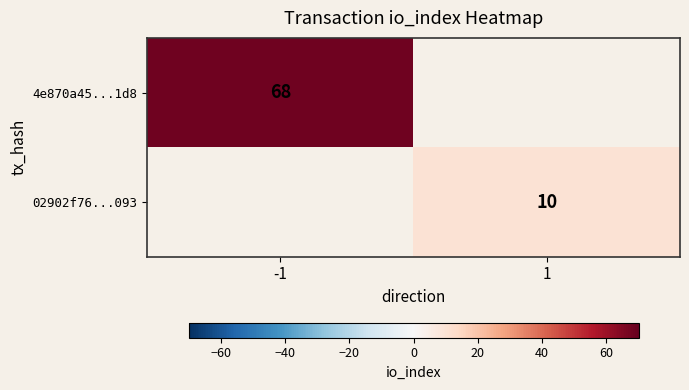

What is the maximum value shown in the chart?

68.0